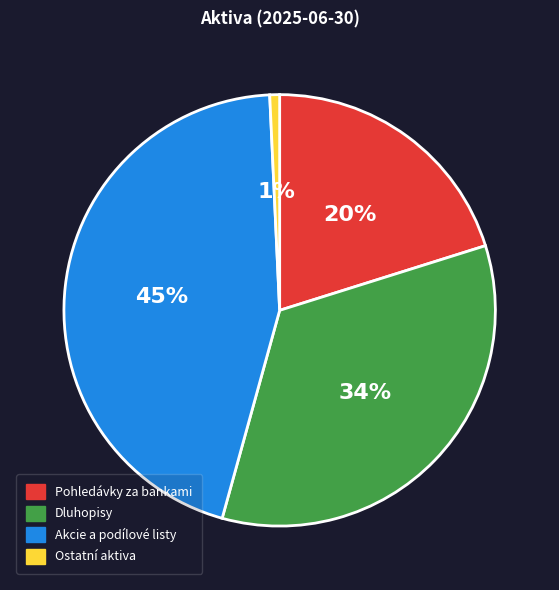

True or false: Akcie a podílové listy accounts for 57% of the total.

False